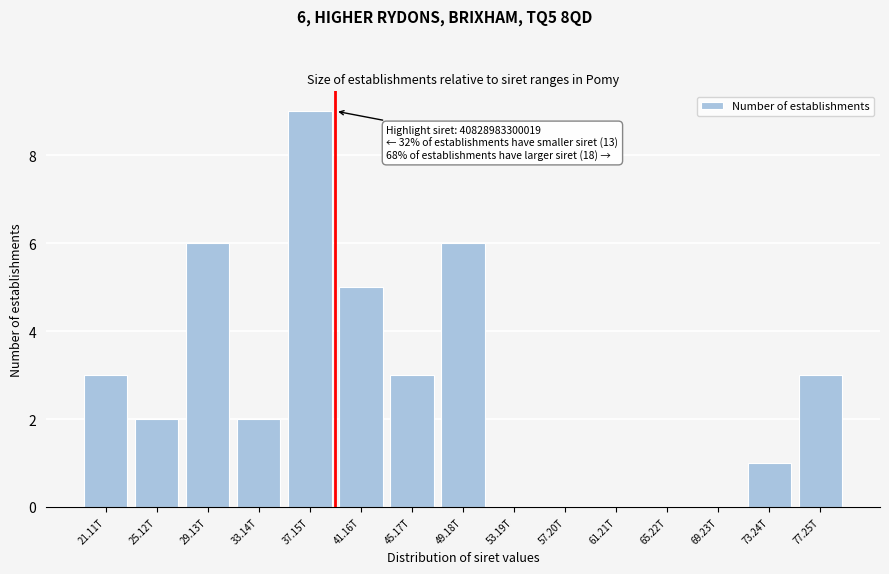

Reading left to right, extract all data points from this chart.

21.11T=3	25.12T=2	29.13T=6	33.14T=2	37.15T=9	41.16T=5	45.17T=3	49.18T=6	53.19T=0	57.20T=0	61.21T=0	65.22T=0	69.23T=0	73.24T=1	77.25T=3